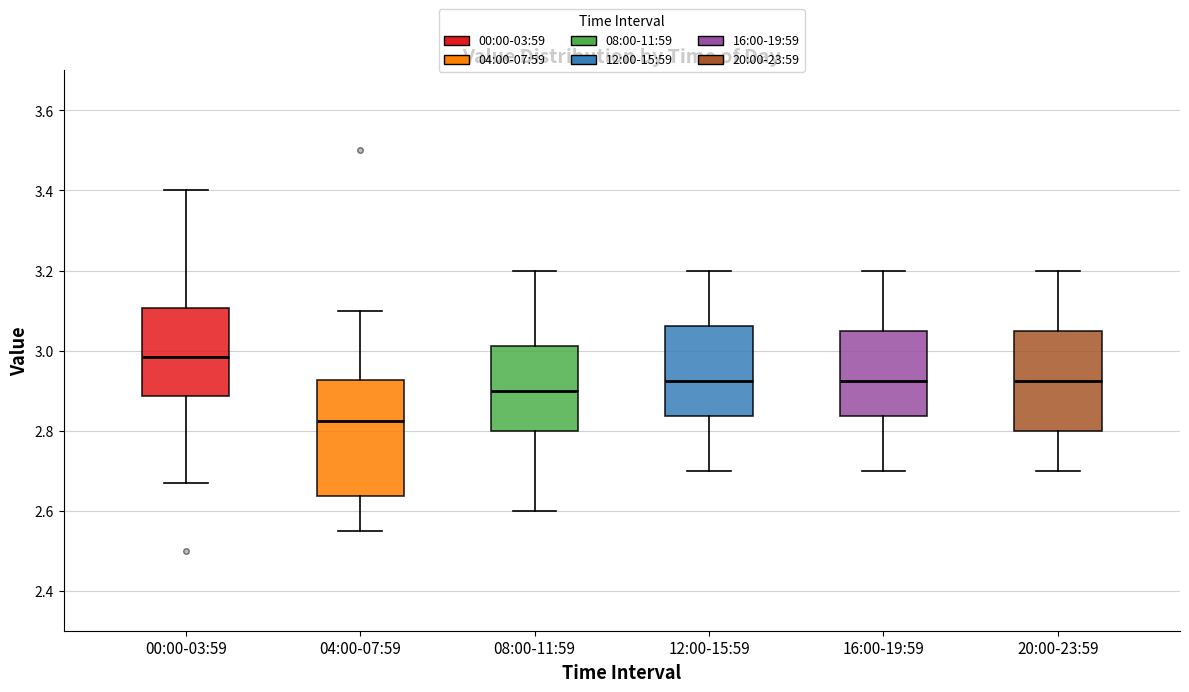

Where is the upper edge of the box for 08:00-11:59 on the y-axis? The values are not printed on the chart, so give them approximately, as read against the axis.

3.02